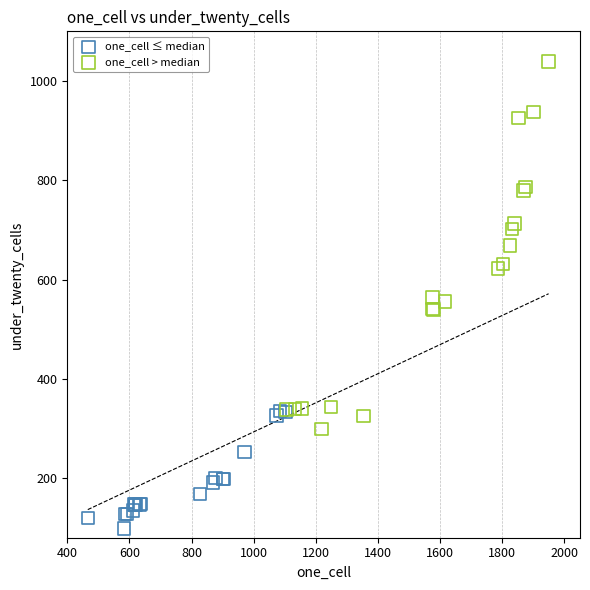

Which series has the widest spread of Y values?

one_cell > median